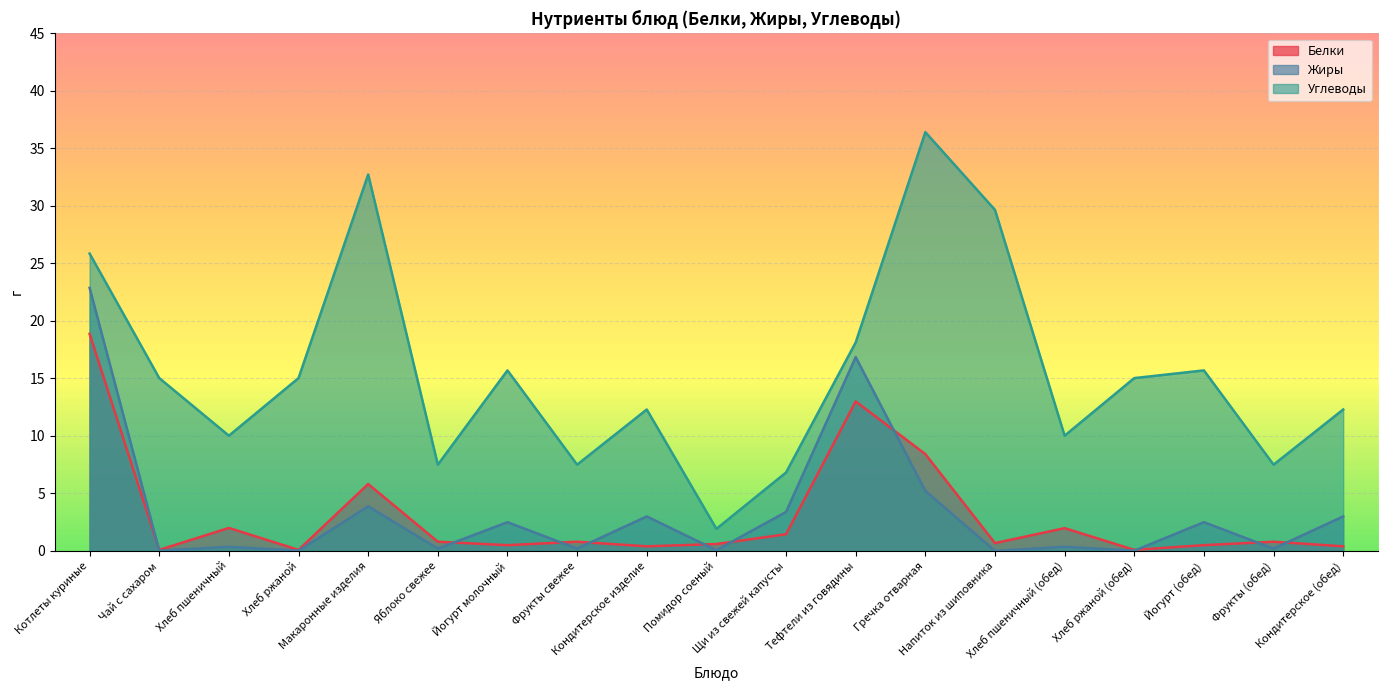

Is it true that Жиры equals 3.9 at Макаронные изделия?

True